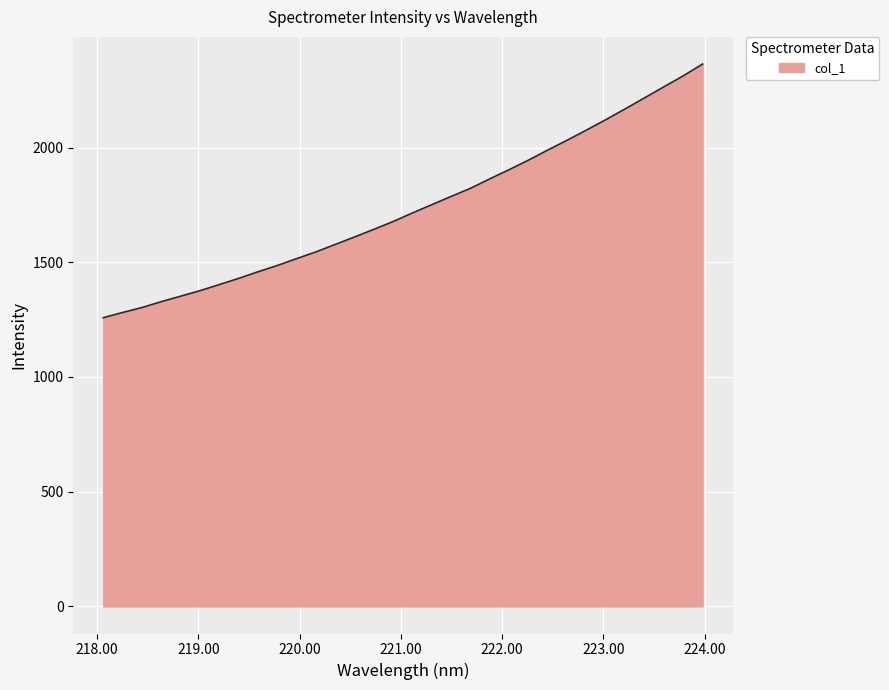

What is the maximum value shown in the chart?

2364.4